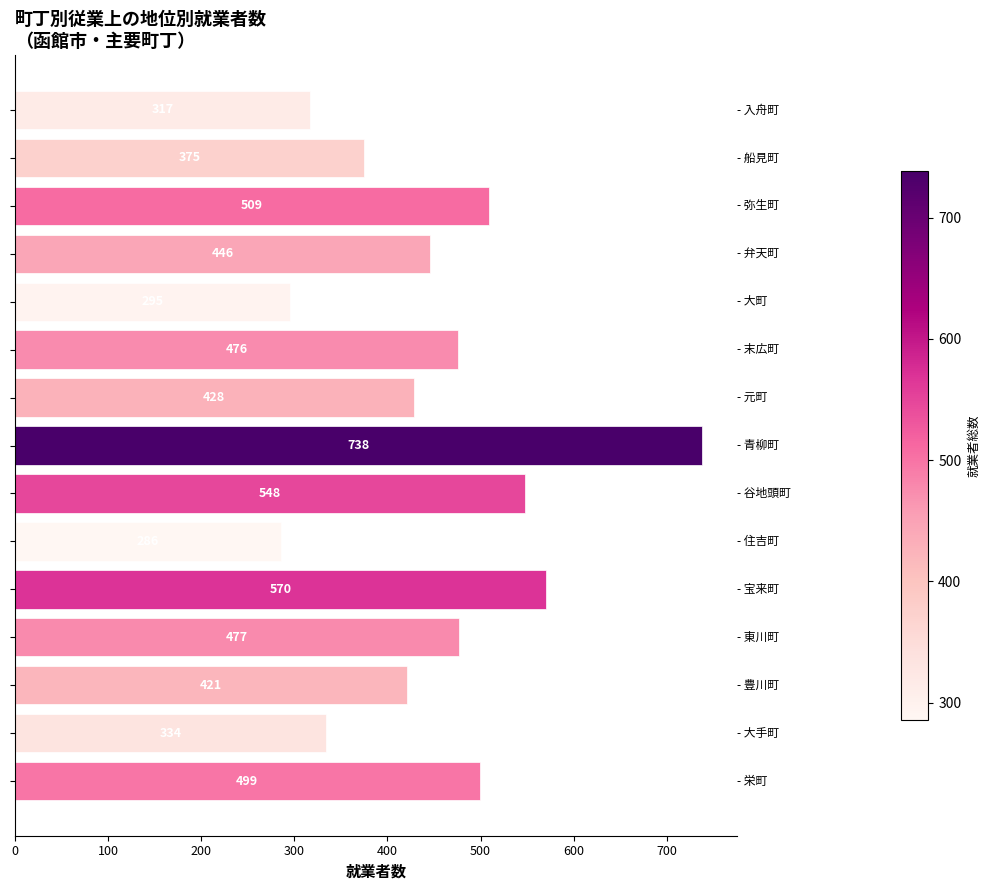

What is the value of the 11th bar from the top?

570